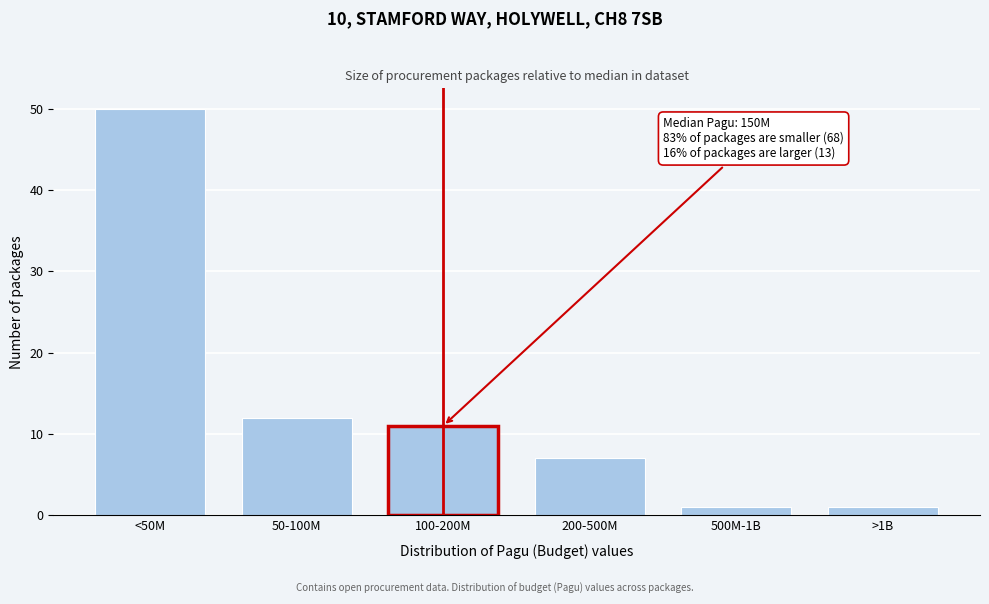

Reading right to left, extract all data points from this chart.

1	1	7	11	12	50